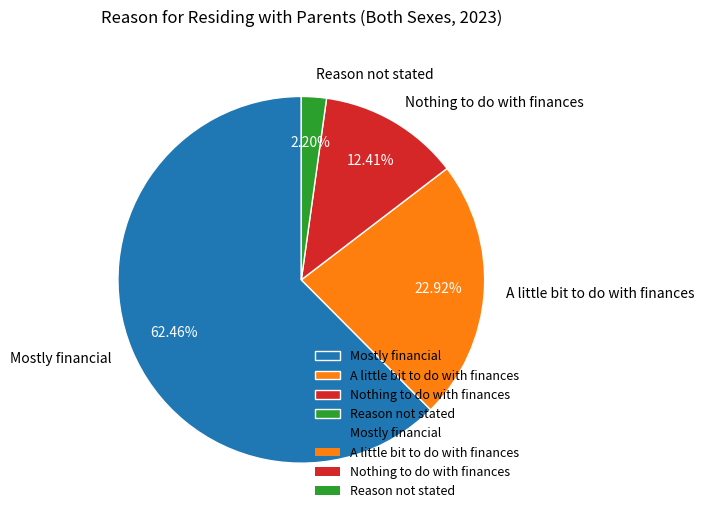

To the nearest percent, what portion does Nothing to do with finances represent?

12%